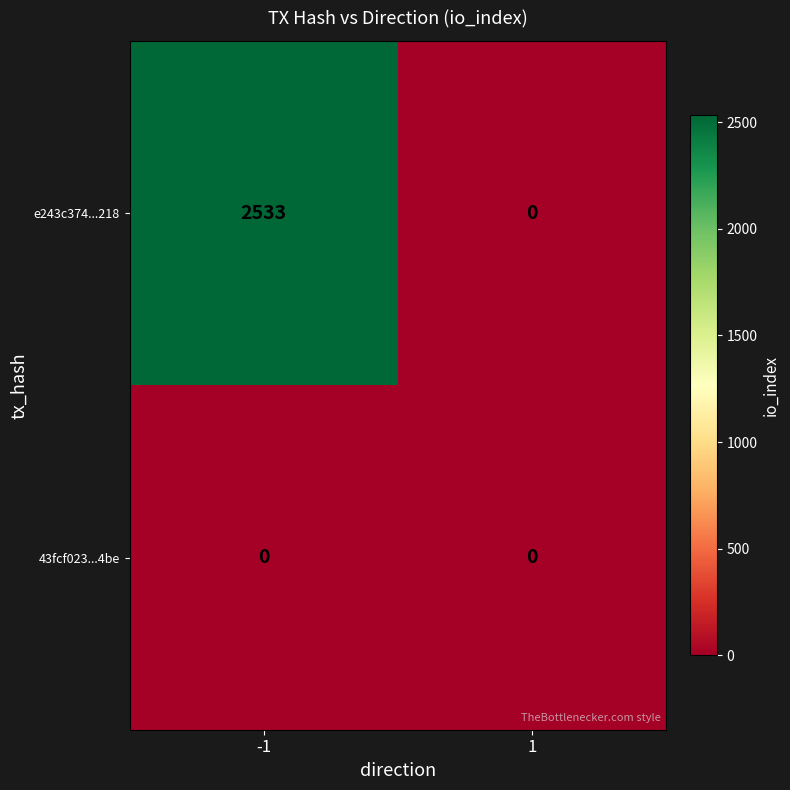

Reading right to left, transcribe all the data shown in this chart.

e243c374...218: 0	2533
43fcf023...4be: 0	0